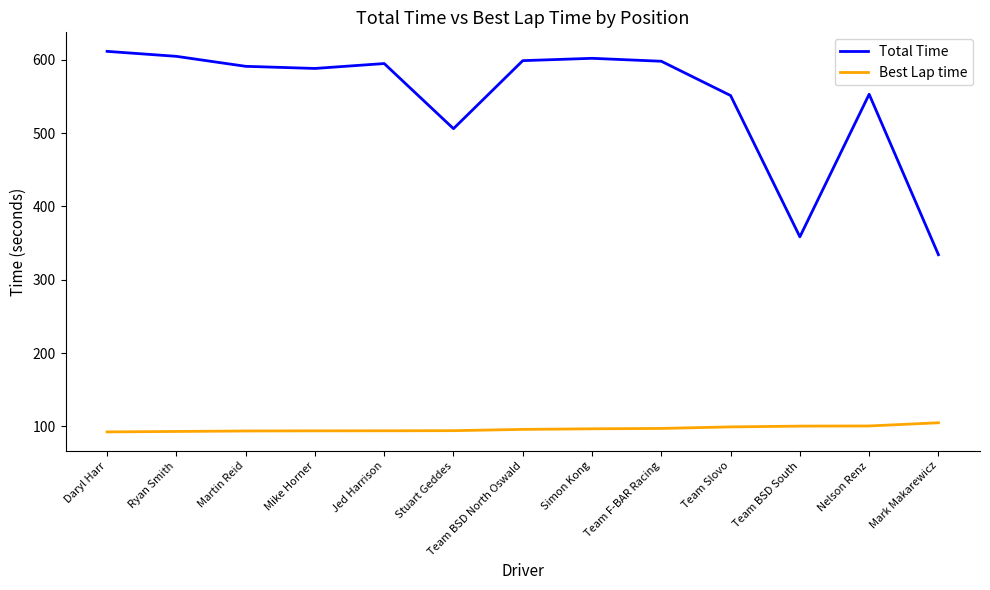

Read the Total Time value at Nelson Renz.

552.9